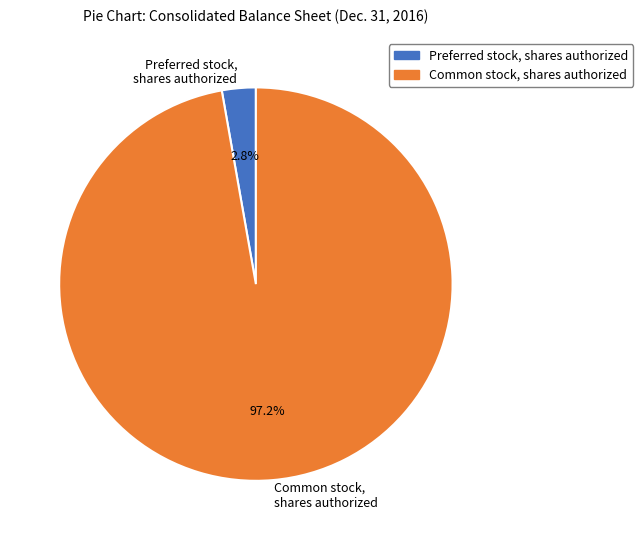

What is the total percentage of Preferred stock, shares authorized and Common stock, shares authorized?

100.0%